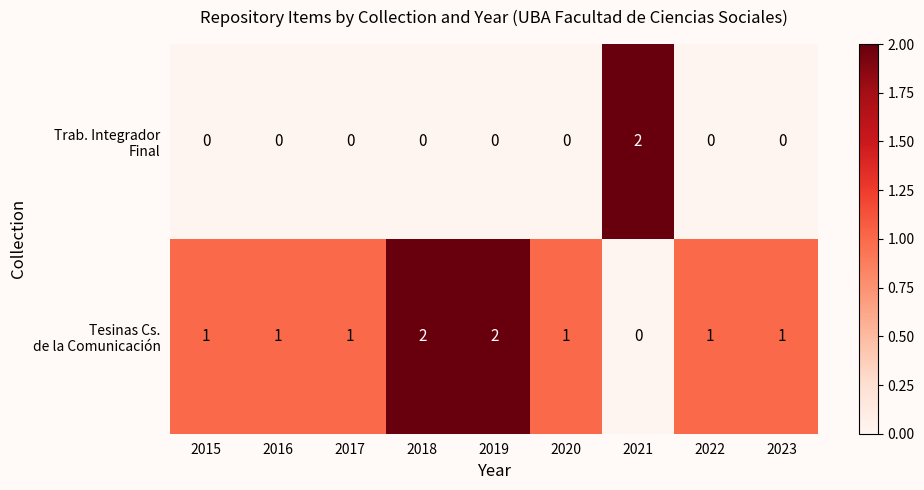

What is the maximum value shown in the chart?

2